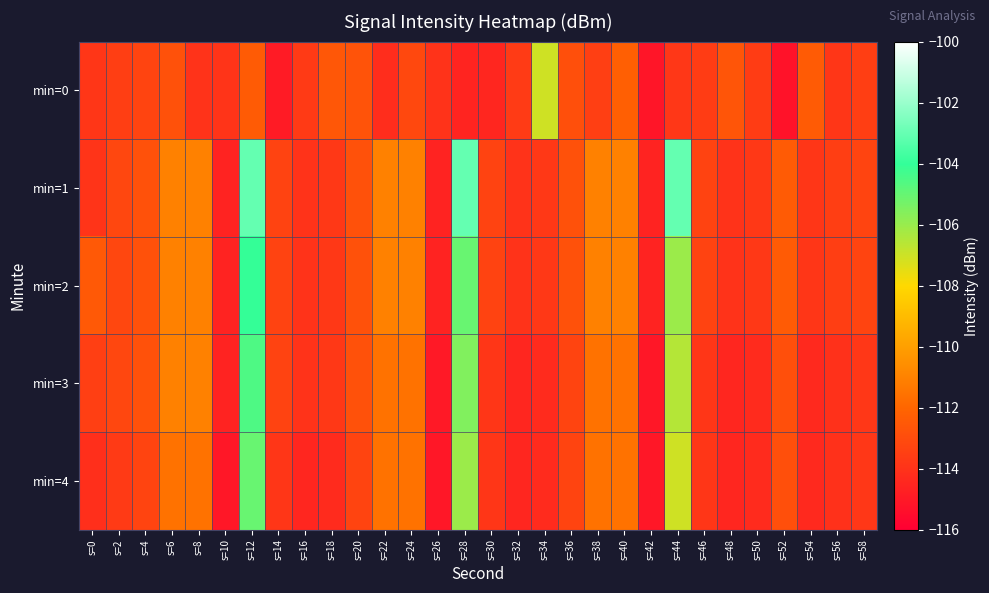

List the series in order of their peak value, highest first.

min=1, min=2, min=3, min=4, min=0